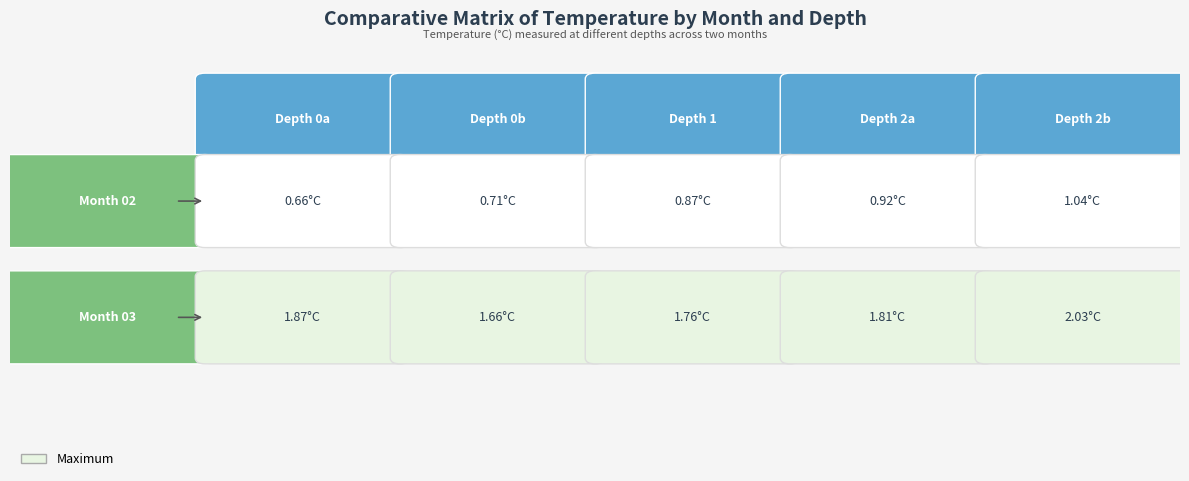

What is the average value of the 02 series?

0.8